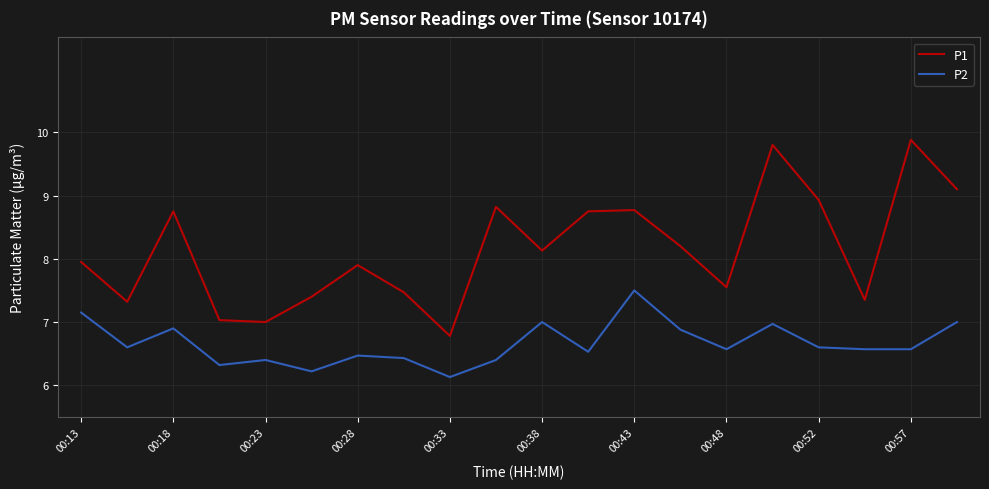

True or false: P1 and P2 cross at least once.

False